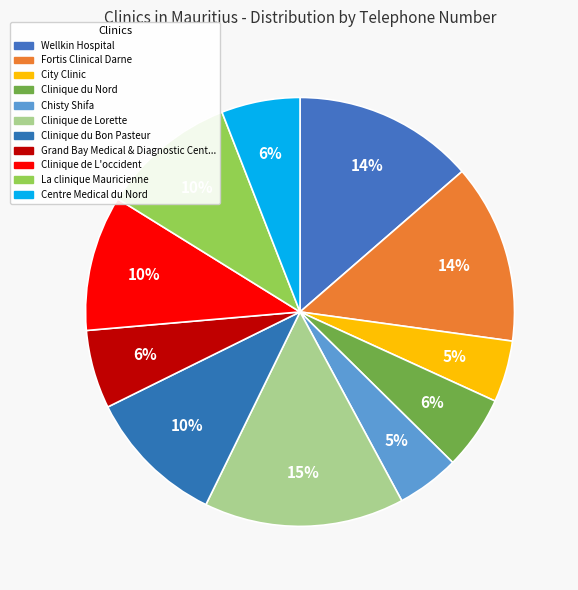

How many slices are in this pie chart?

11